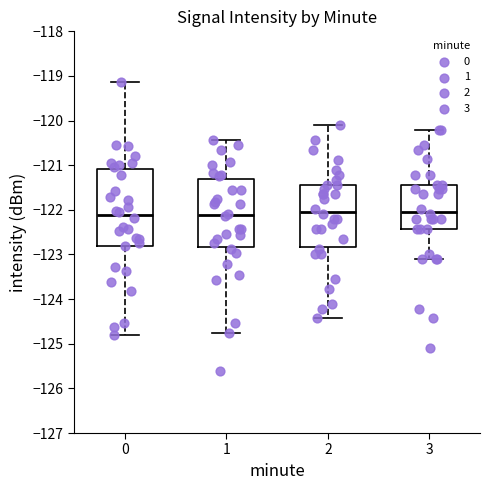

Reading left to right, transcribe this box plot: for each box, give where its median line is, the range the box spans, and where its two whiskers end, as read against the y-axis. The values are not printed on the chart, so give them approximately, as read against the axis.

0: median -122.1, box -122.8 to -121.1, whiskers -124.8 to -119.1
1: median -122.1, box -122.8 to -121.3, whiskers -124.8 to -120.4
2: median -122.0, box -122.8 to -121.4, whiskers -124.4 to -120.1
3: median -122.0, box -122.4 to -121.4, whiskers -123.1 to -120.2